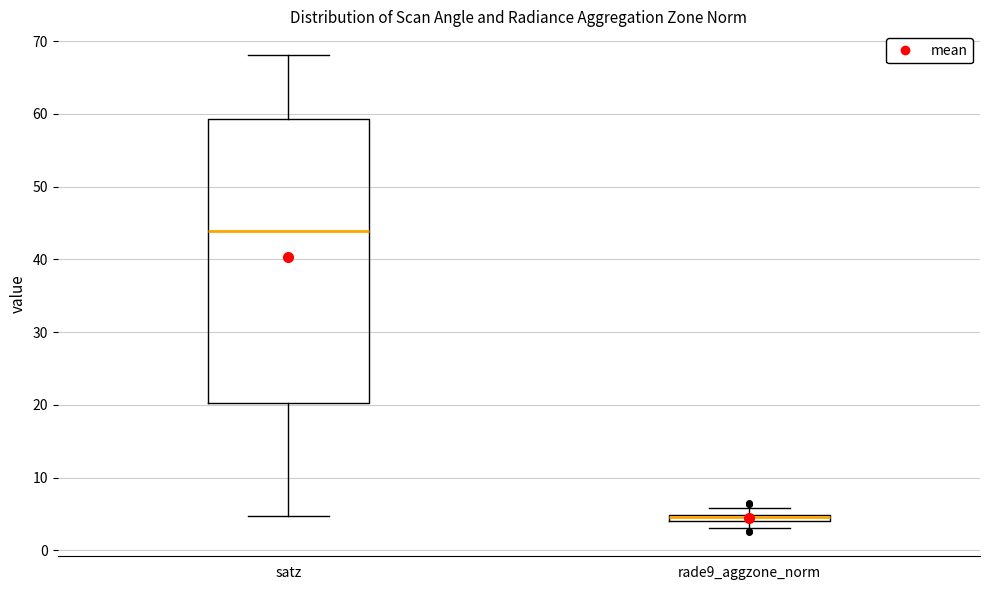

Comparing the boxes themselves (not the whiskers), which one is the tallest?

satz